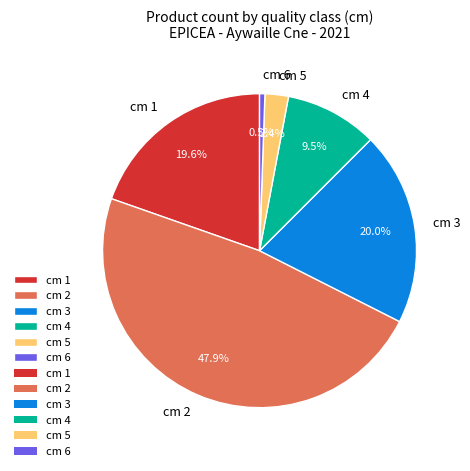

Is there any slice that represents more than half of the pie?

No